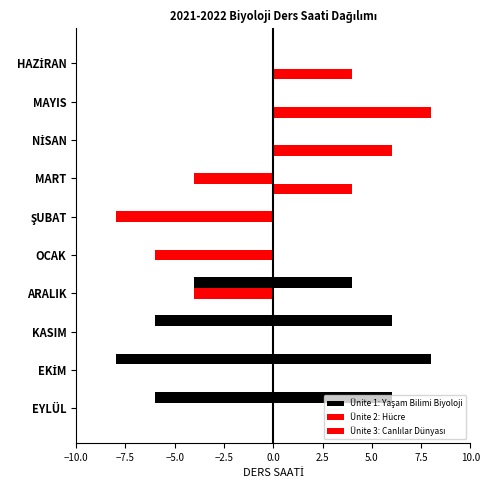

What is the sum of all Ünite 2: Hücre values?

-22